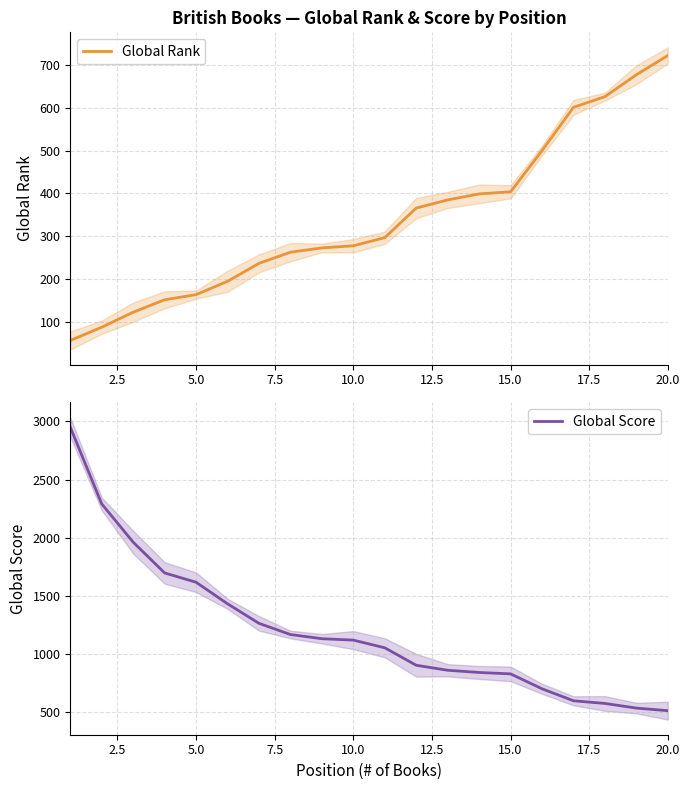

How many intersections are there between Global Rank and Global Score?

1